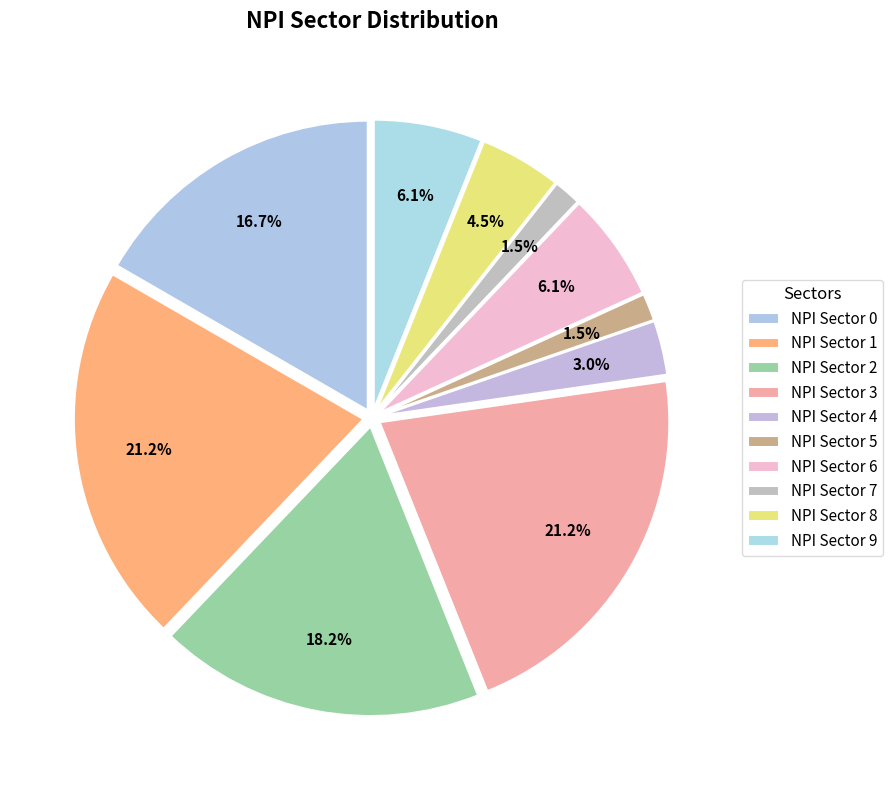

Is there a majority slice in this chart?

No